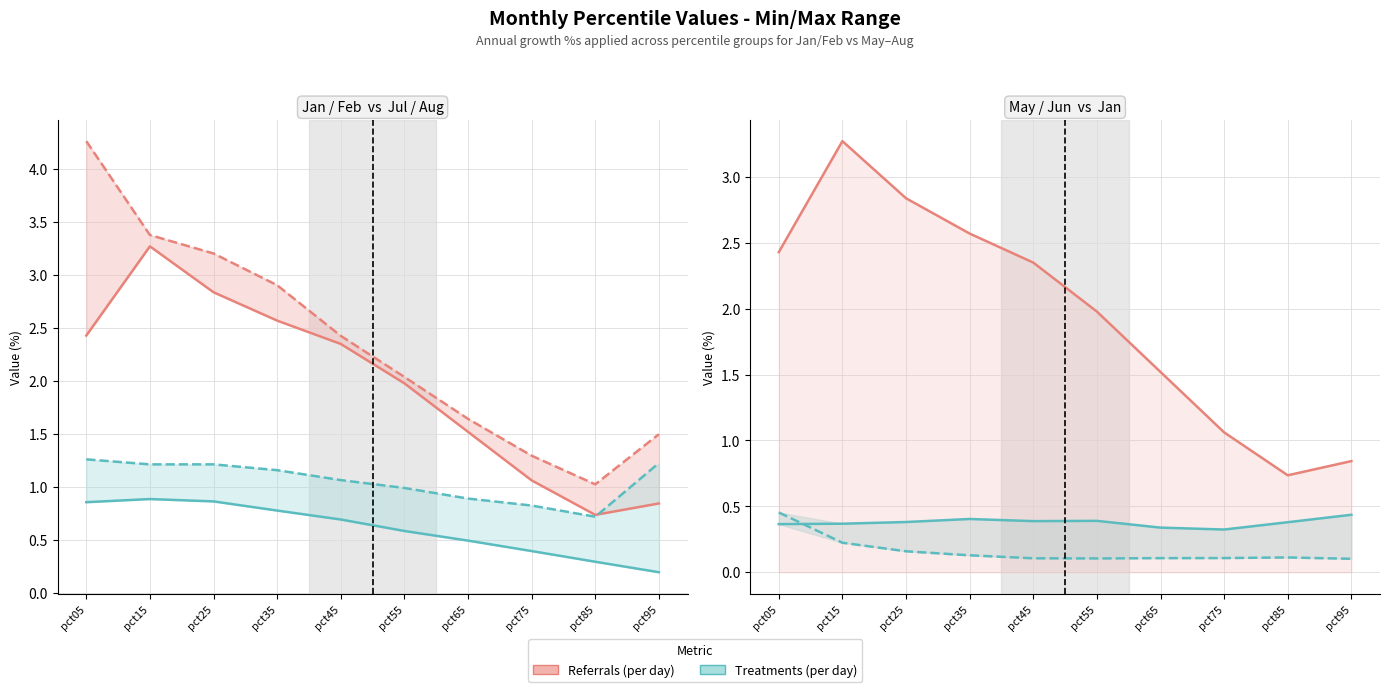

Which series has the largest range (max minus min)?

Feb (Referrals)